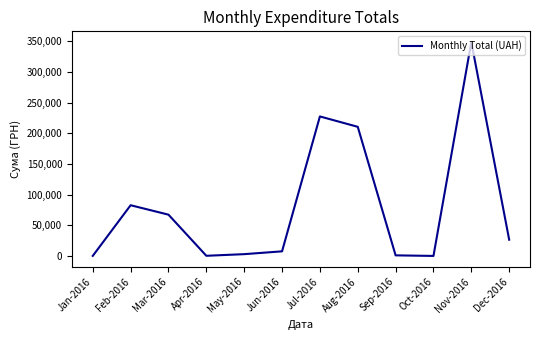

What is the sum of the values at Jan-2016 and Mar-2016?

67414.3